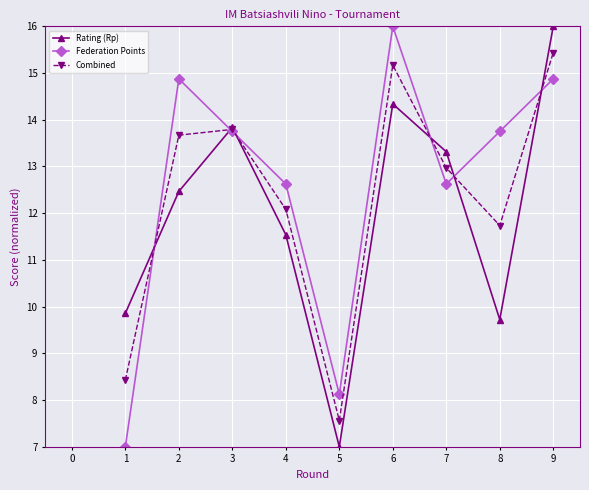

What is the difference between the maximum and minimum values in the Federation Points series?

9.0